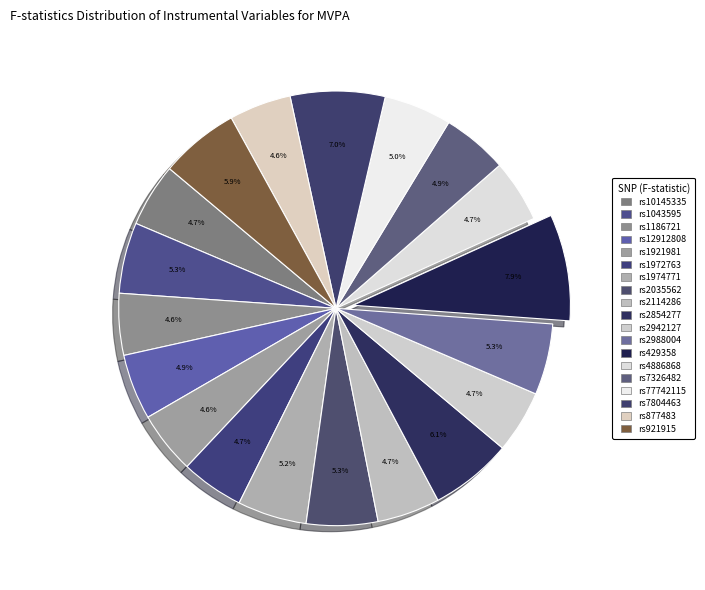

How many slices are in this pie chart?

19